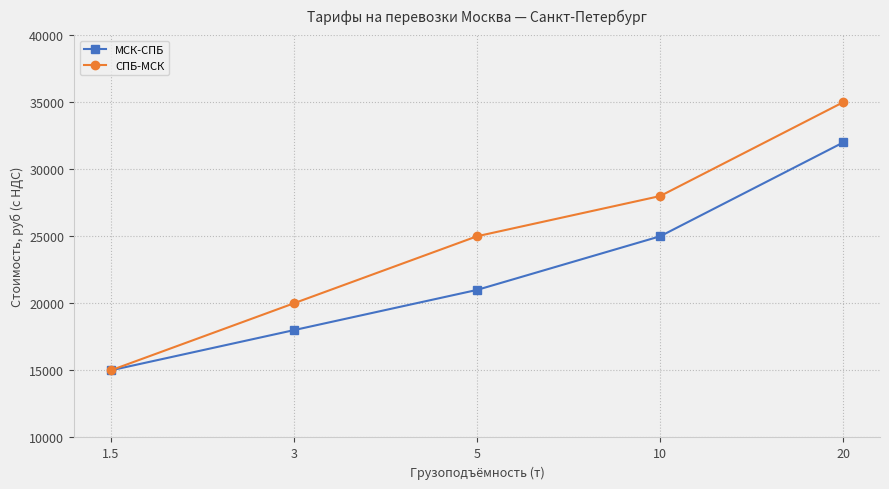

What is the total value across all series at 3?

38000